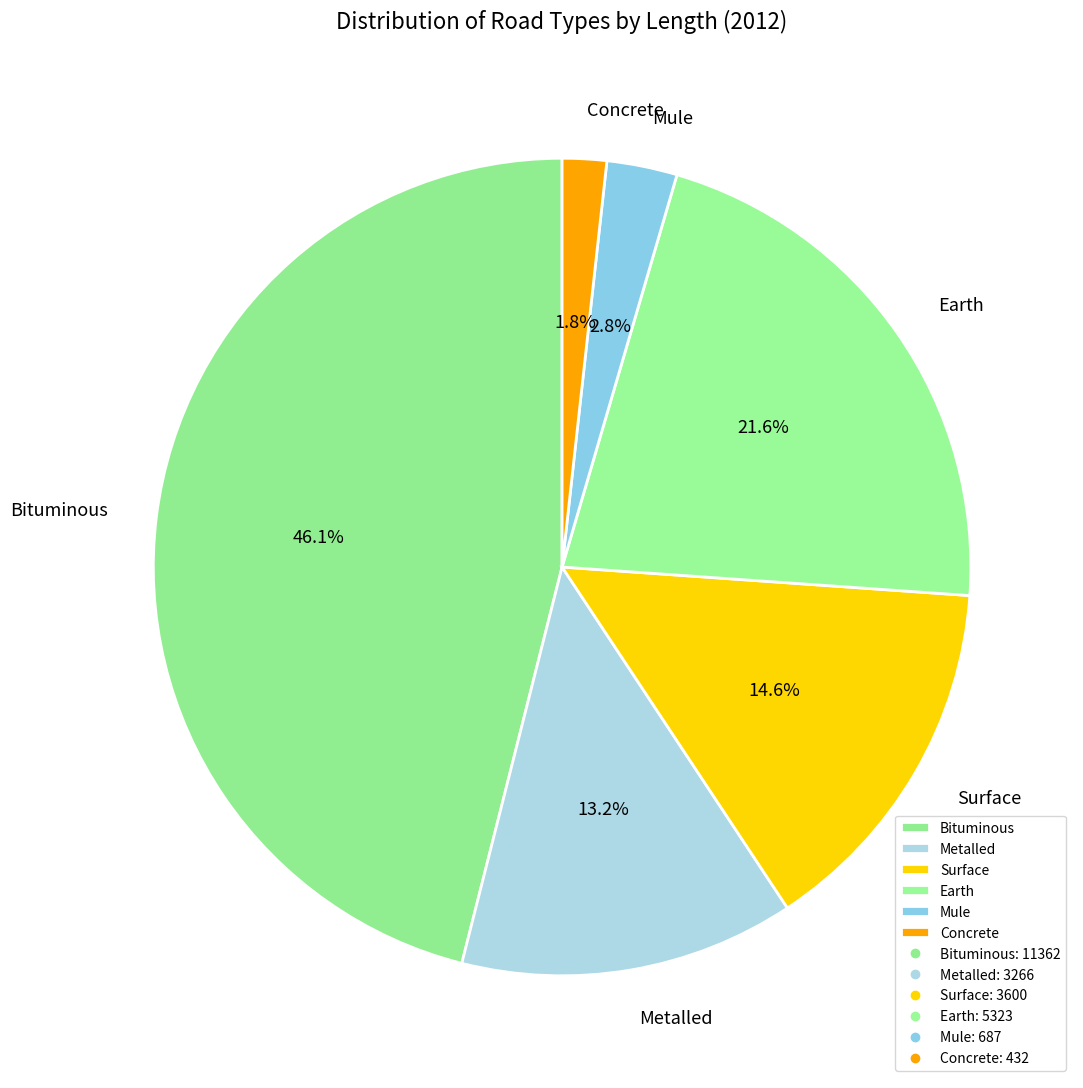

To the nearest percent, what is the difference between the largest and smallest slice percentages?

44%